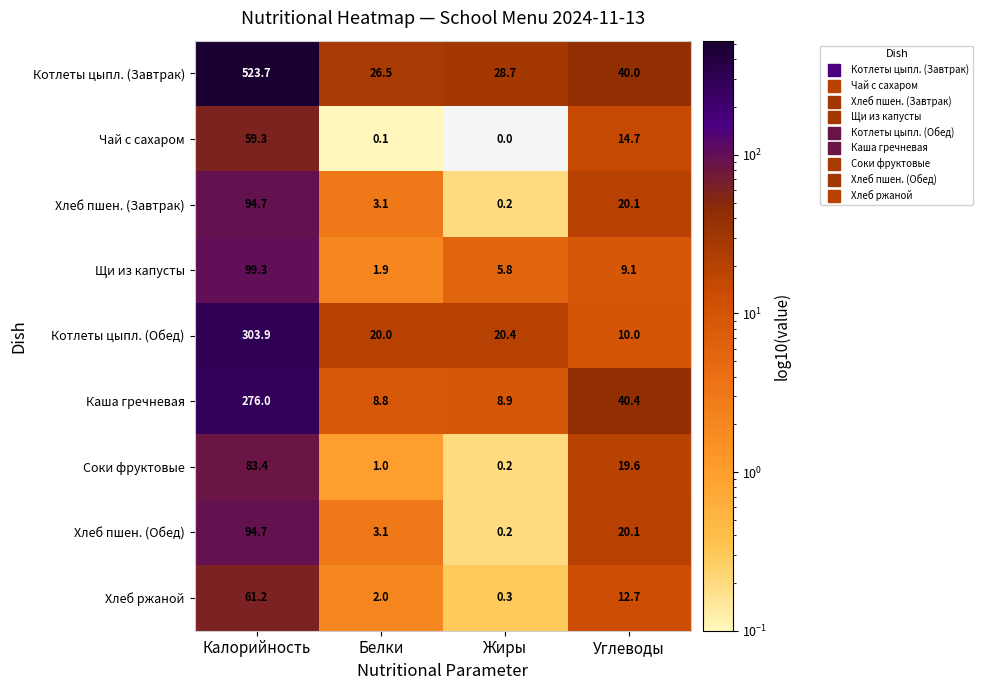

The Котлеты цыпл. (Завтрак) series shows 12.0 at Жиры. True or false?

False